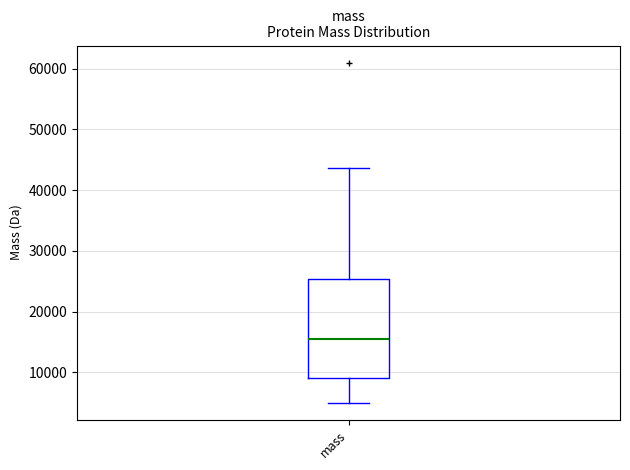

Transcribe this box plot: give where the median line is, the range the box spans, and where the two whiskers end, as read against the y-axis. The values are not printed on the chart, so give them approximately, as read against the axis.

median 15000, box 9000 to 25000, whiskers 5000 to 44000